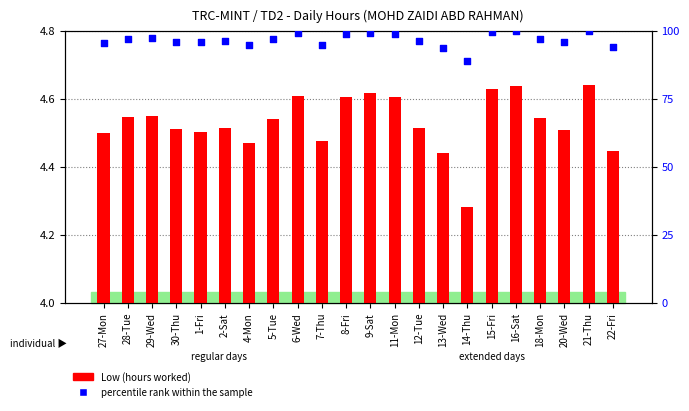

Which series has the largest Y range (max minus min)?

percentile rank within the sample